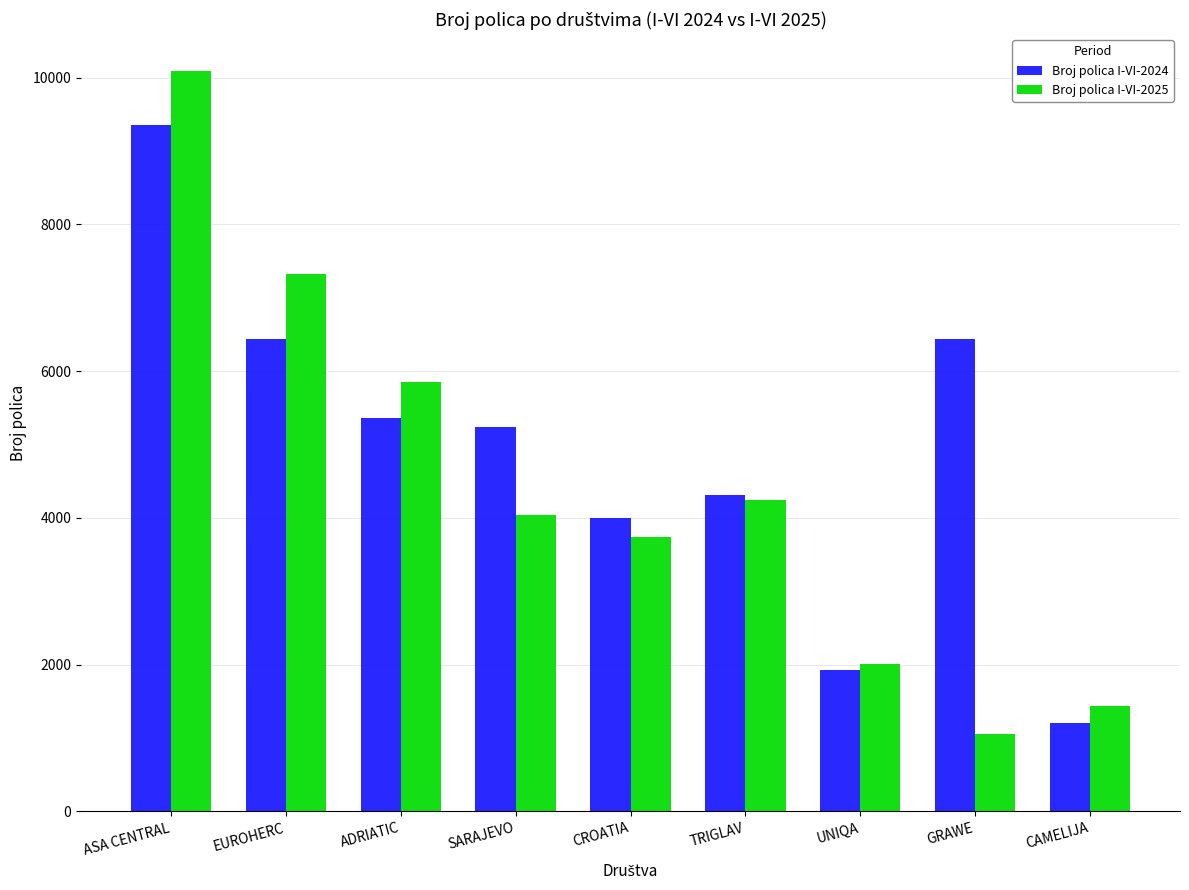

Are the bars grouped side by side (vs. stacked)?

Yes